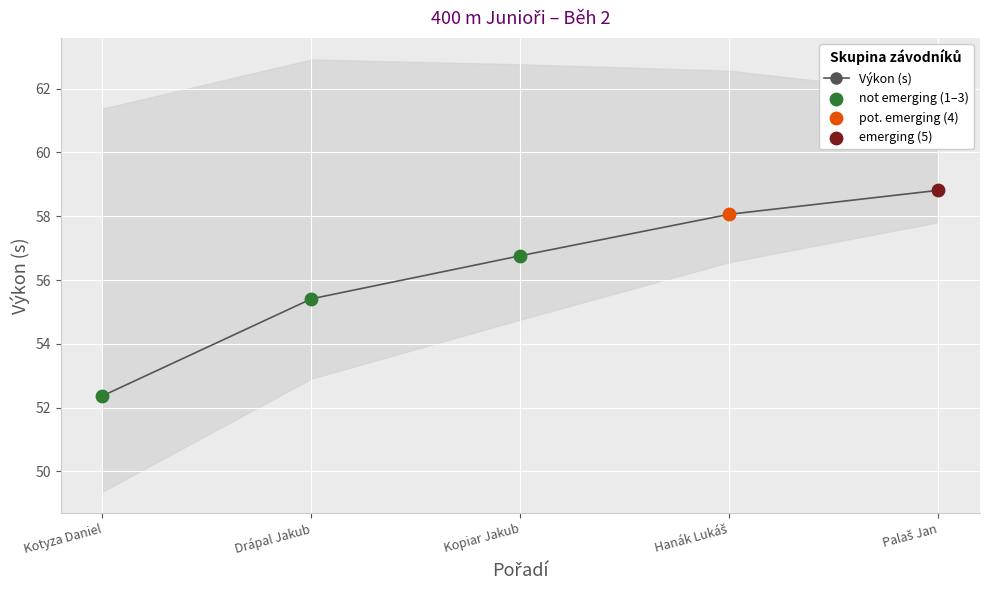

Approximately how many times larger is the value at Hanák Lukáš compared to Palaš Jan?

1.0